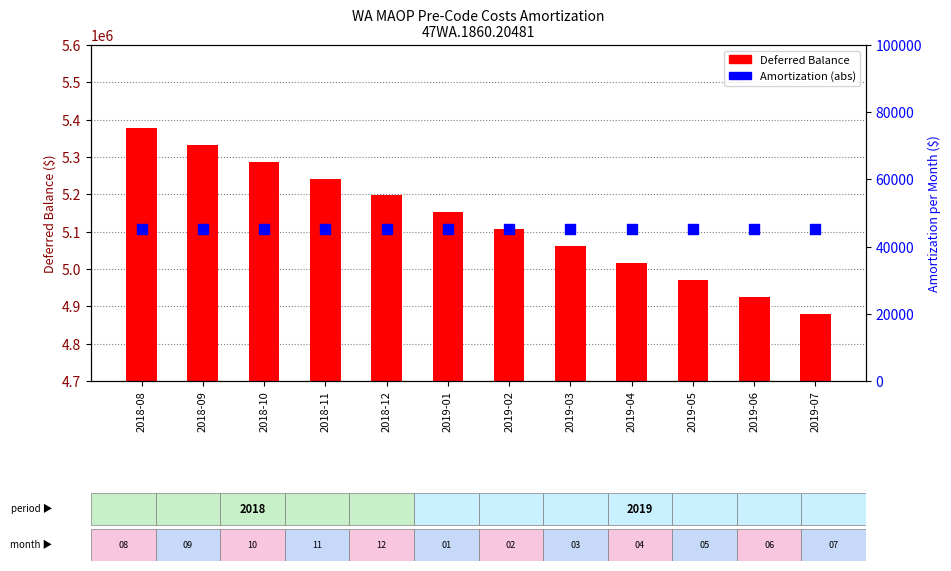

At which category is the sum across all series the highest?

2018-08